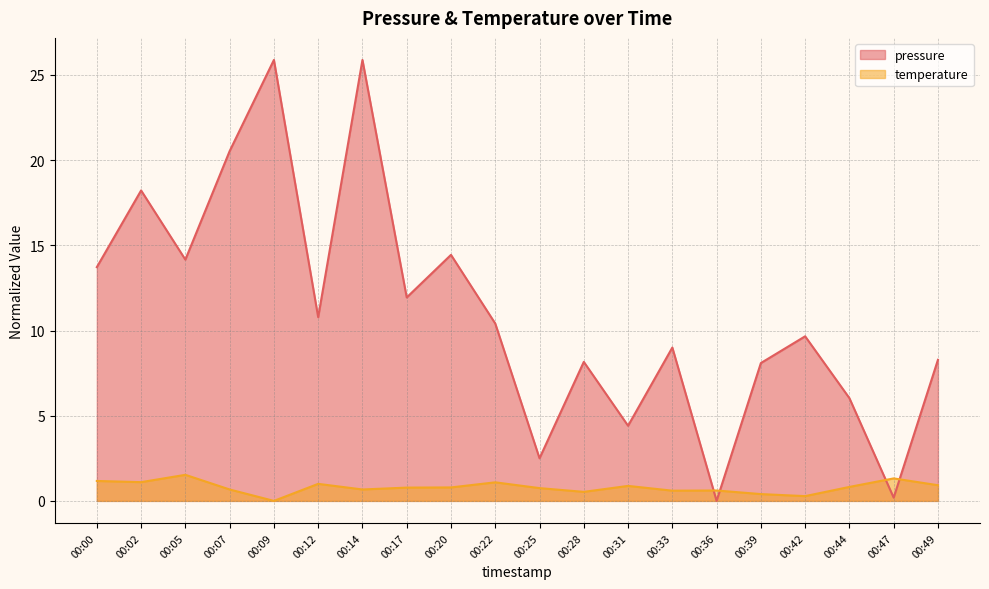

What is the total value across all series at 00:02?

19.3